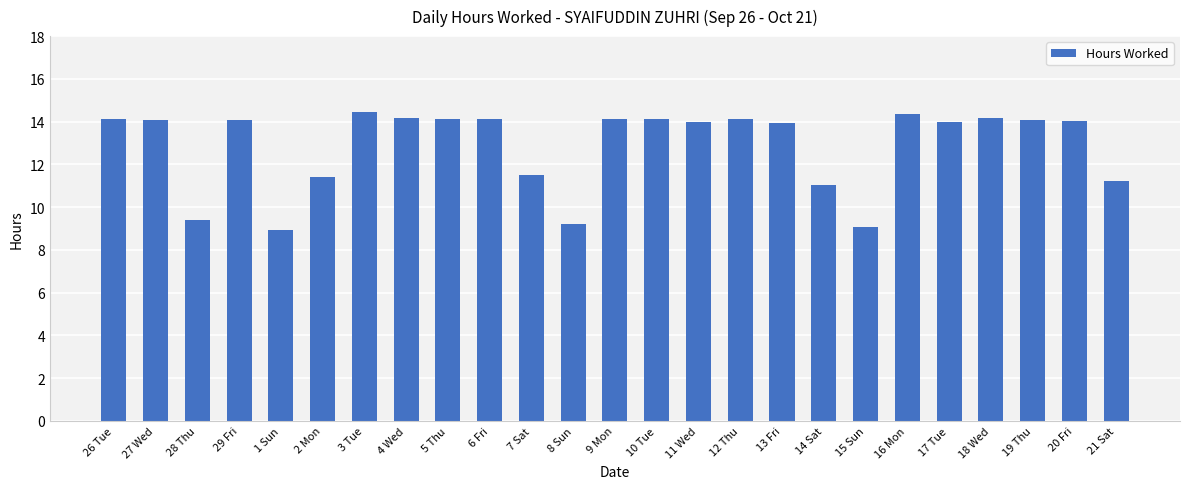

What is the sum of all values?

321.8